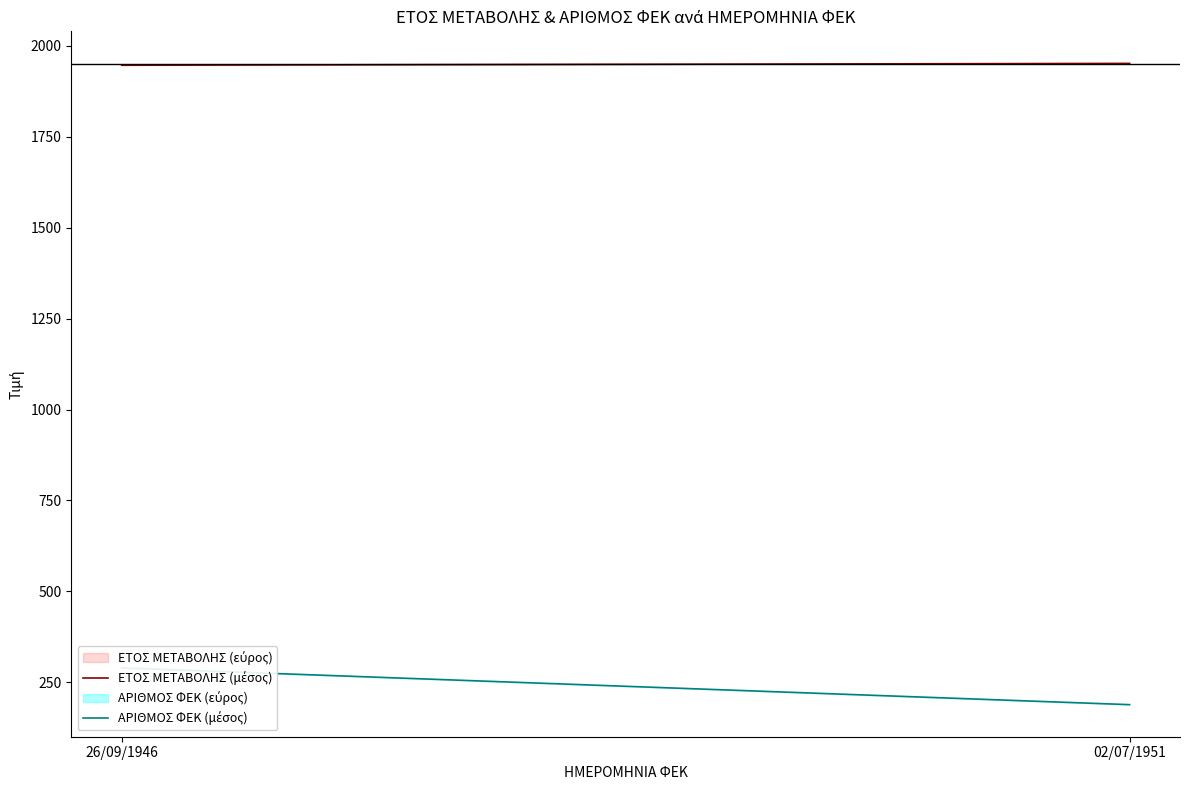

Count the number of data series in this chart.

2